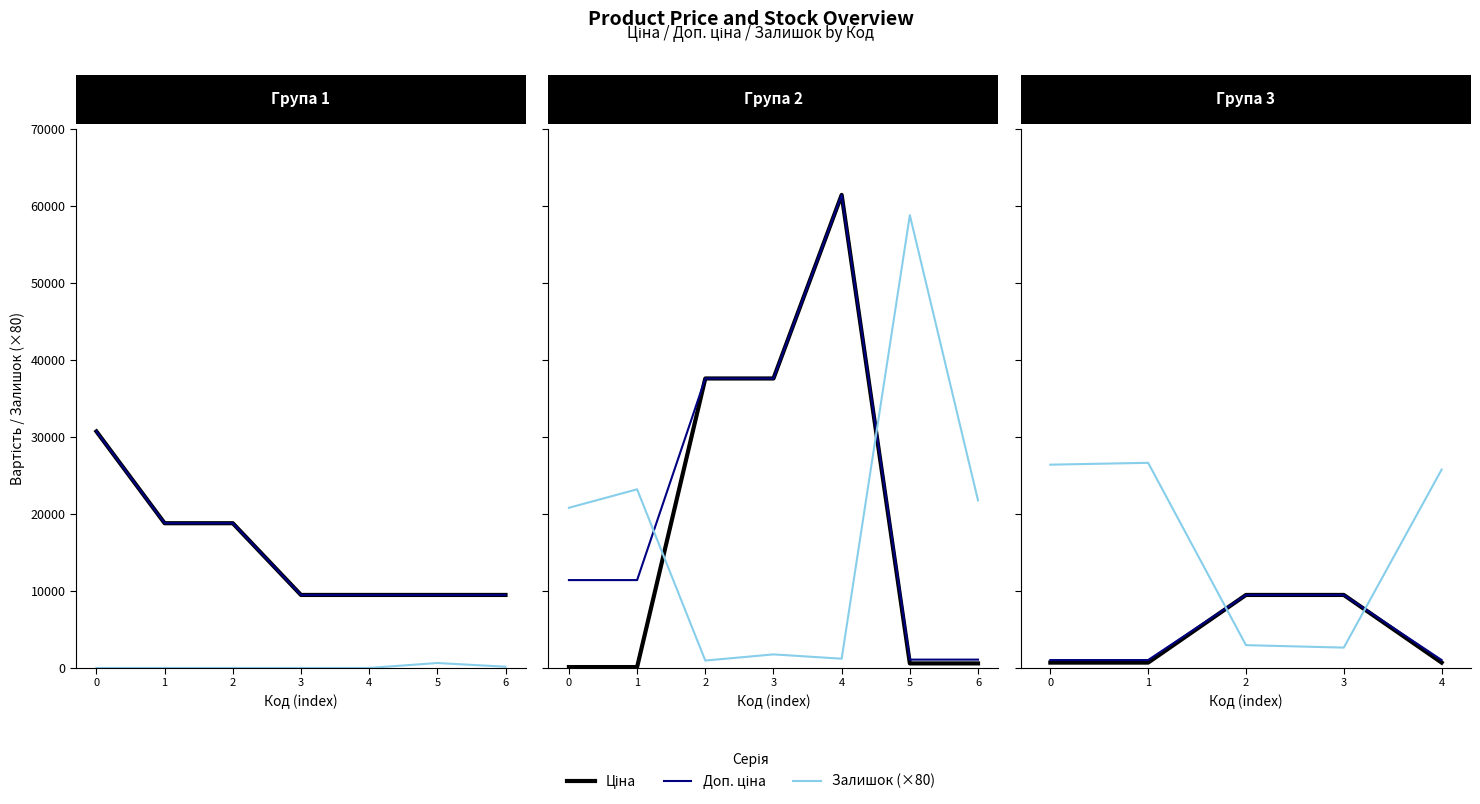

Which has a higher value, 1 or 0?

1